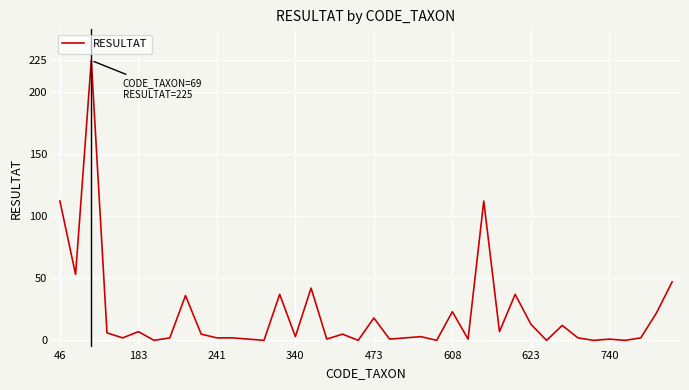

What is the difference between the maximum and minimum values?

225